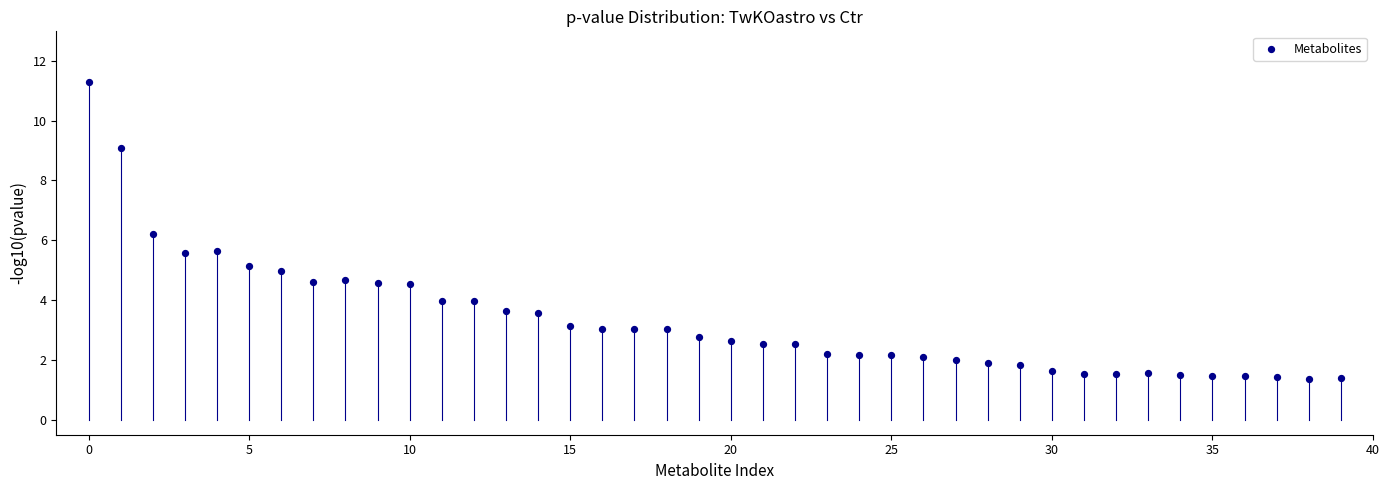

What Y value in the scatter plot is closest to 6?

6.2